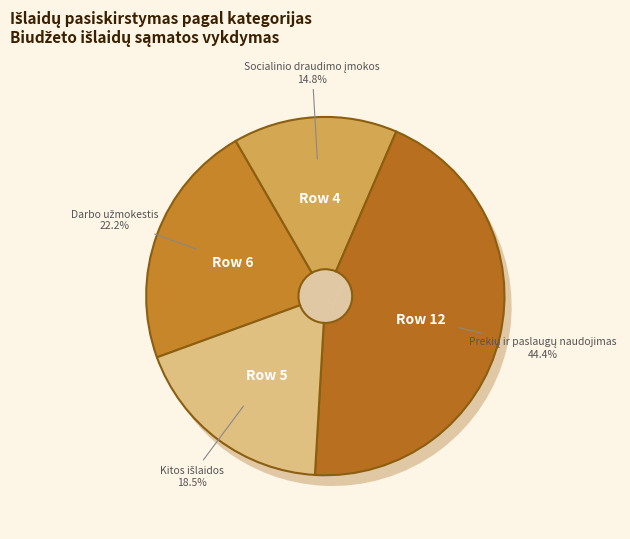

Which category has the smallest portion of the pie?

Darbo užmokestis